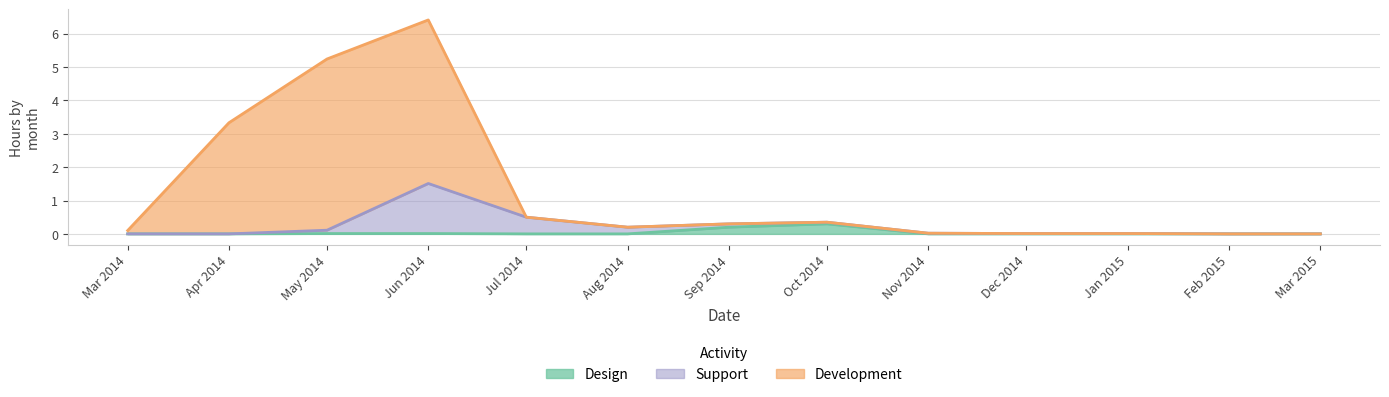

How many data points does each series have?

13